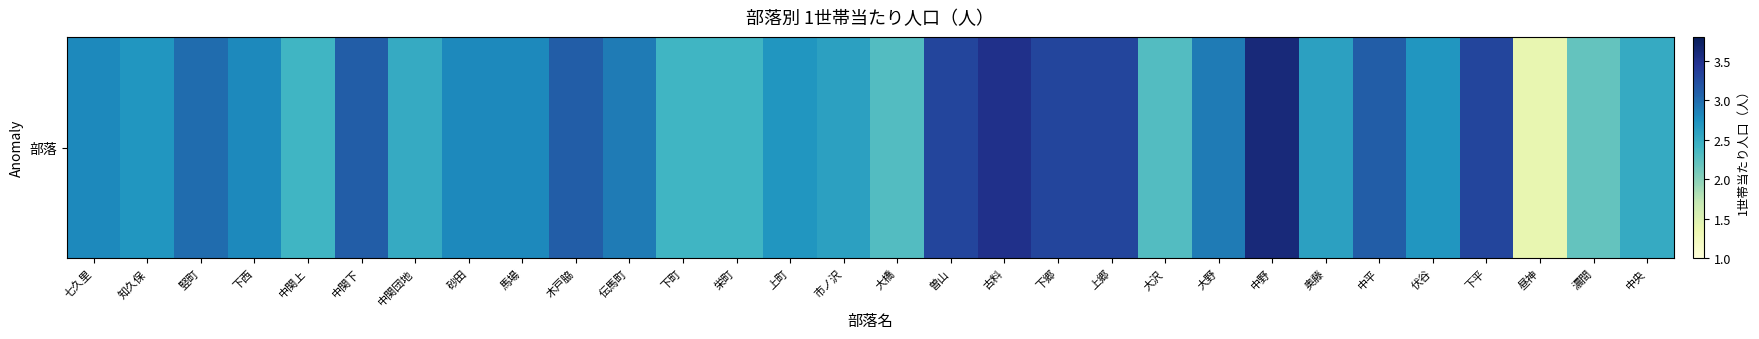

What is the difference between the values at 下町 and 中関団地?

0.1